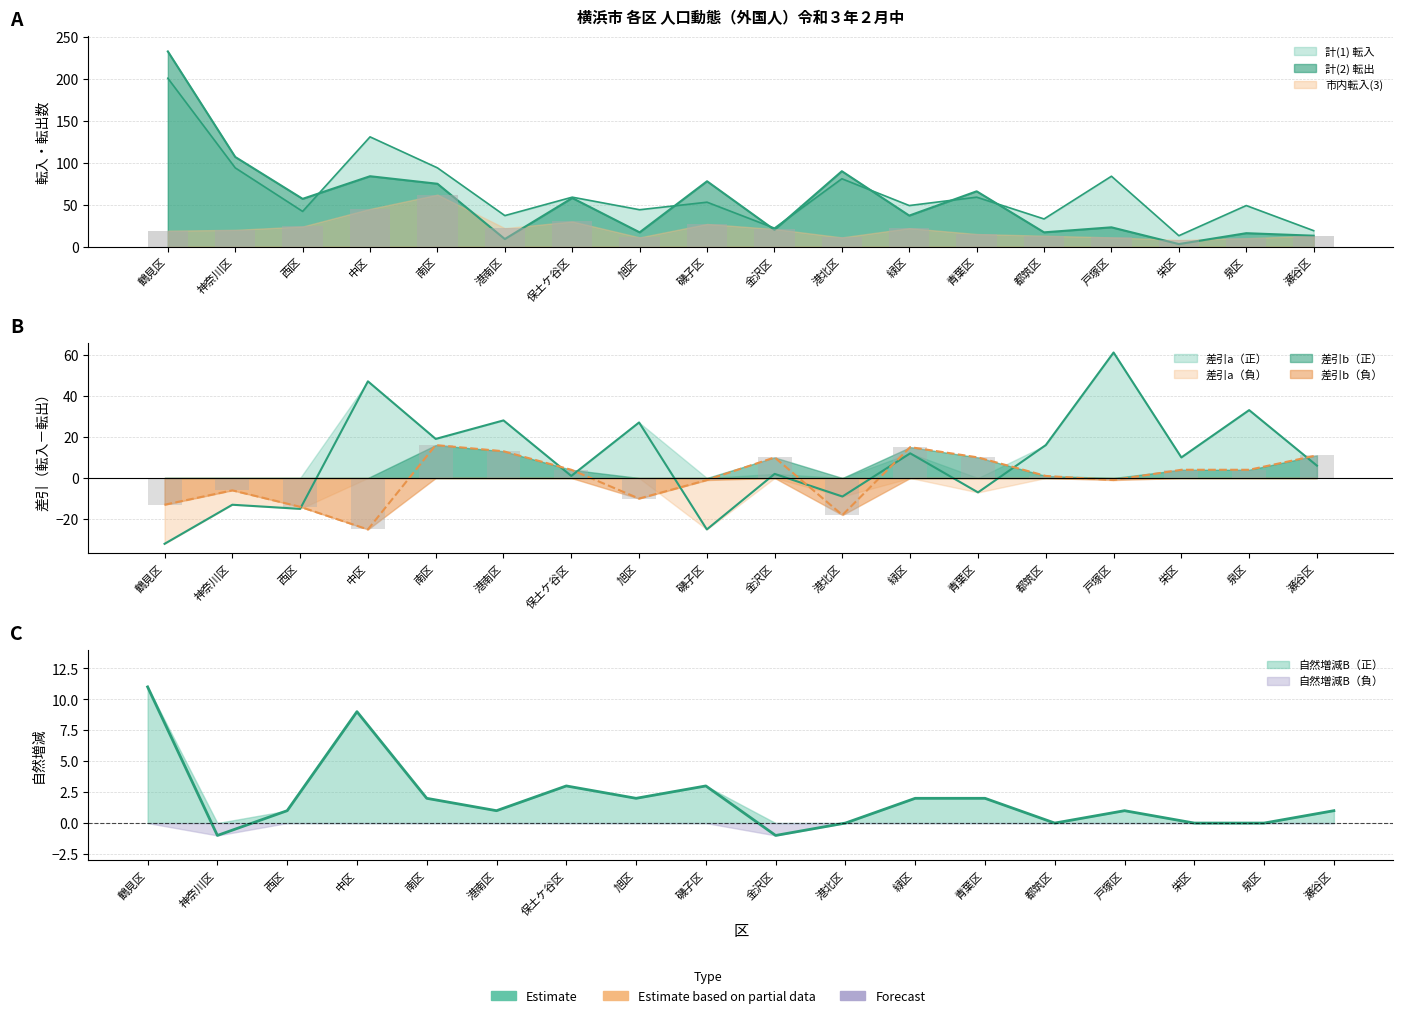

Which has a higher value, 港南区 or 青葉区?

青葉区